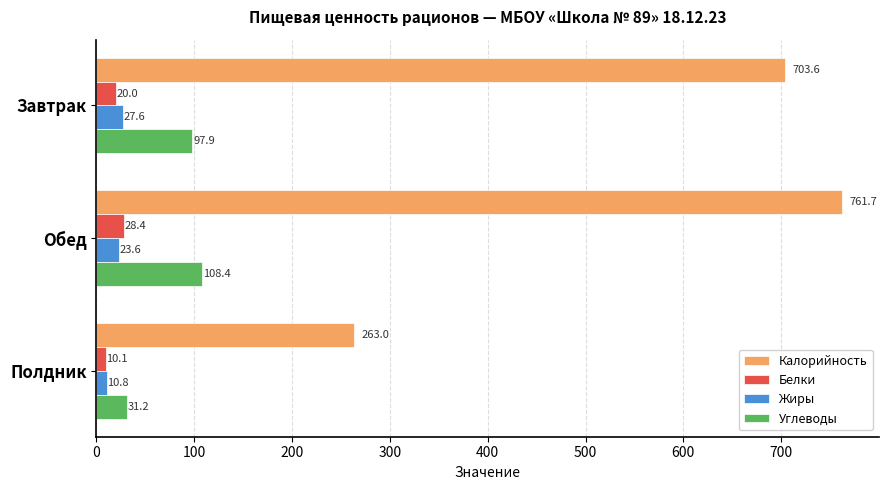

Which series has the largest range (max minus min)?

Калорийность